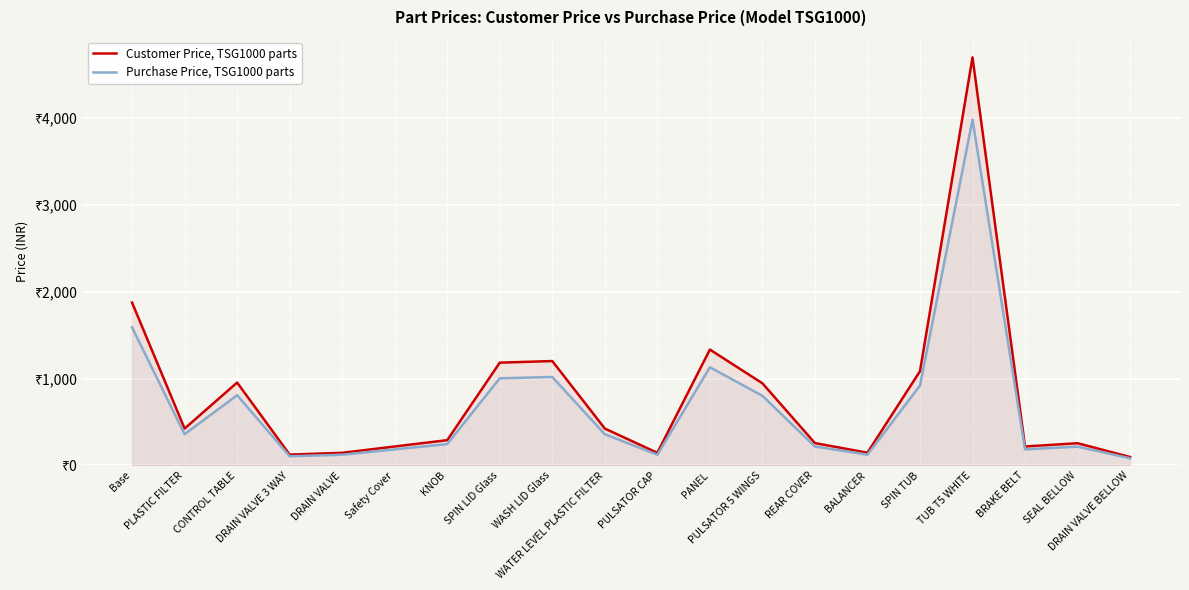

At DRAIN VALVE BELLOW, list the series in order from largest to smallest.

Customer Price, TSG1000 parts, Purchase Price, TSG1000 parts